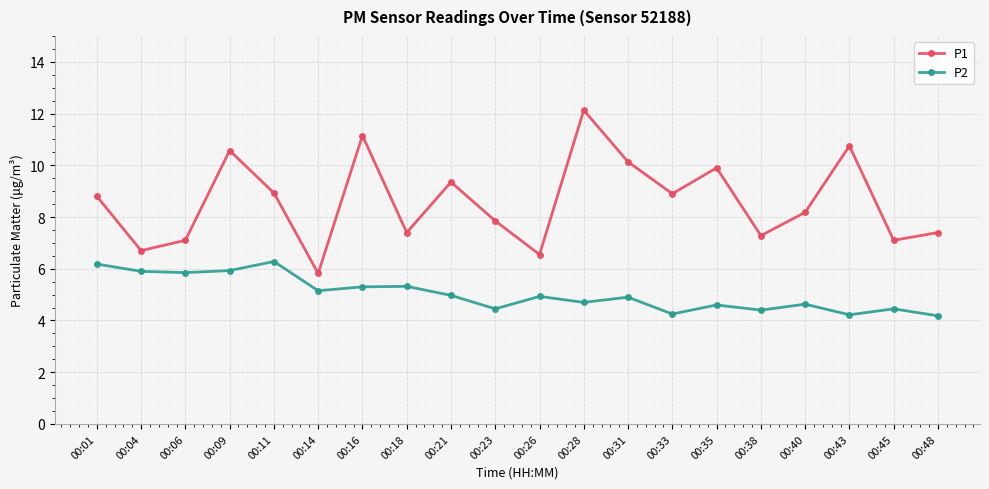

How many categories are shown in the chart?

20